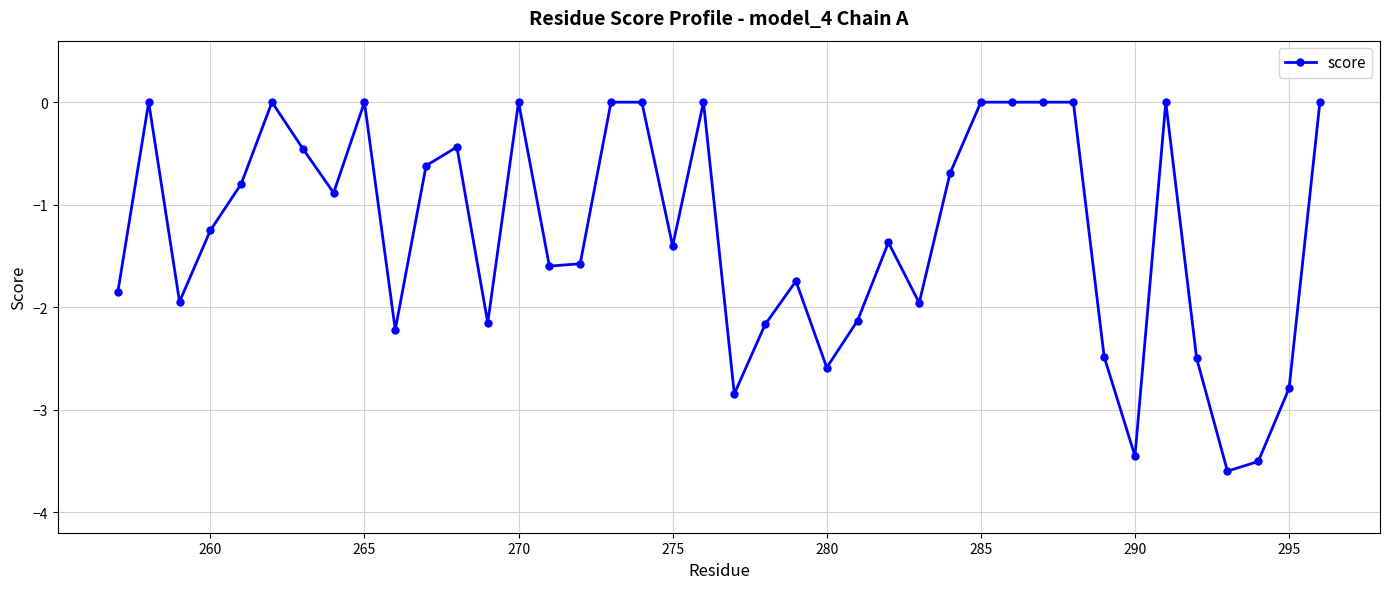

What is the value of the 11th point from the left?

-0.6